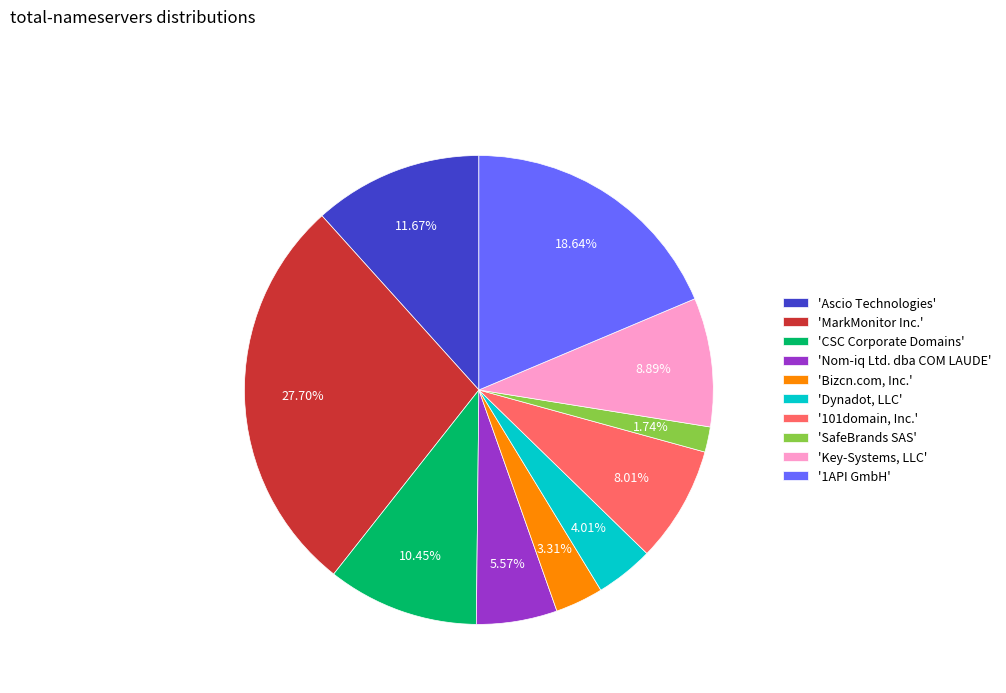

Does '101domain, Inc.' represent more than half of the total?

No